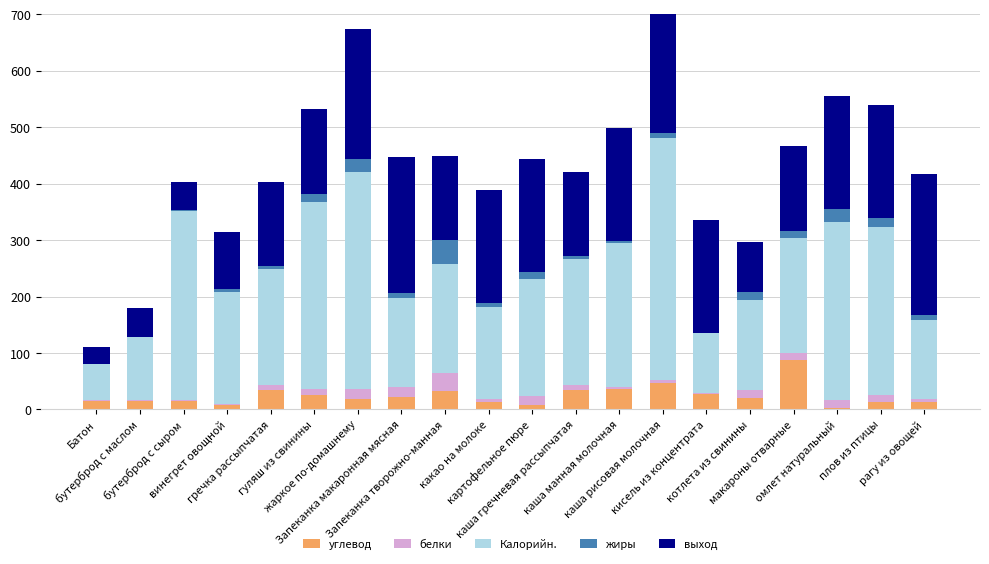

List the labels in order of выход value, smallest first.

Батон, бутерброд с маслом, бутерброд с сыром, котлета из свинины, винегрет овощной, гречка рассыпчатая, гуляш из свинины, Запеканка творожно-манная, каша гречневая рассыпчатая, макароны отварные, какао на молоке, картофельное пюре, каша манная молочная, кисель из концентрата, омлет натуральный, плов из птицы, жаркое по-домашнему, Запеканка макаронная мясная, каша рисовая молочная, рагу из овощей